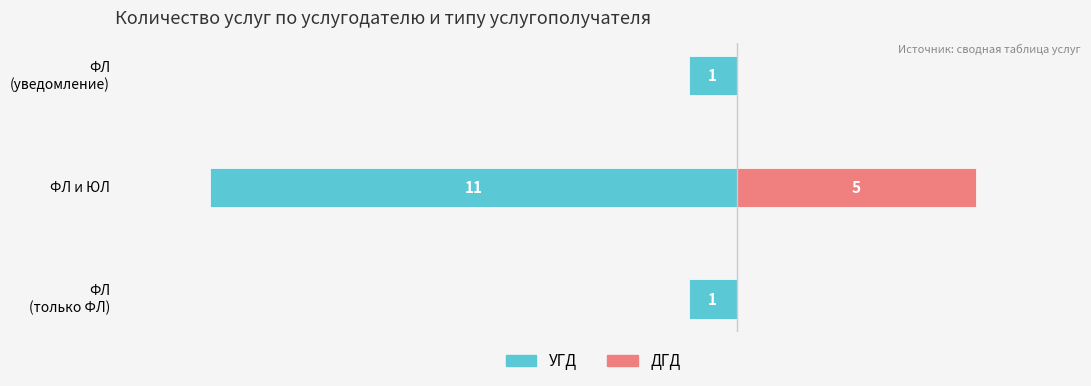

List the labels in order of УГД value, largest first.

ФЛ (только ФЛ), ФЛ (уведомление), ФЛ и ЮЛ